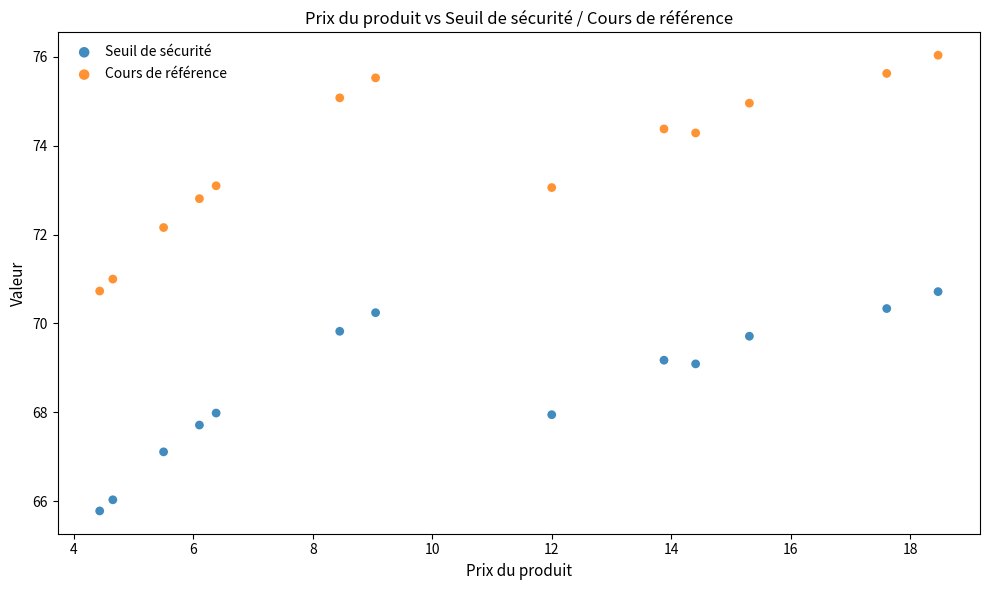

Which series reaches the minimum Y coordinate?

Seuil de sécurité